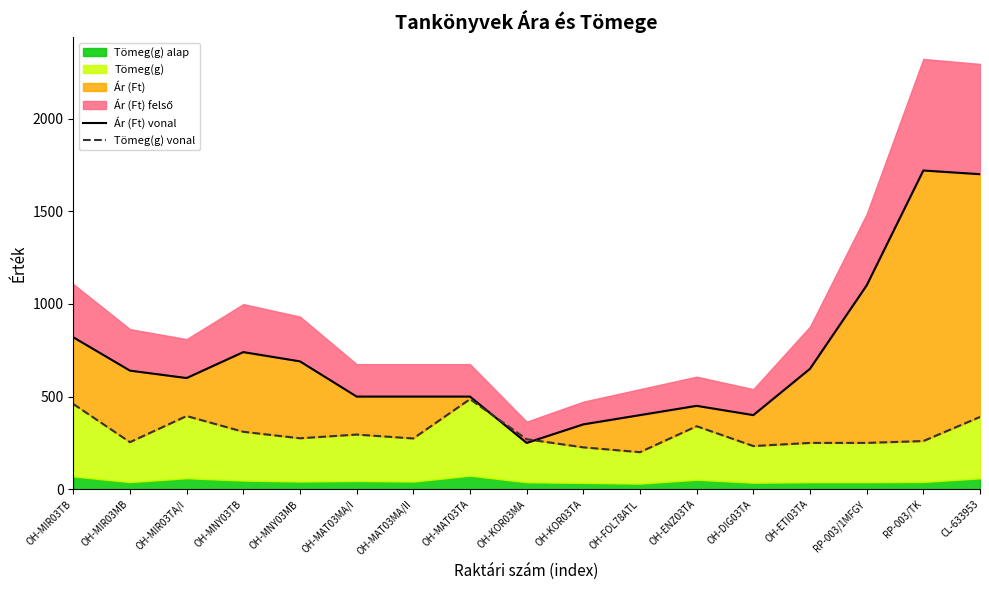

True or false: Tömeg(g) vonal and Ár (Ft) vonal cross at least once.

True